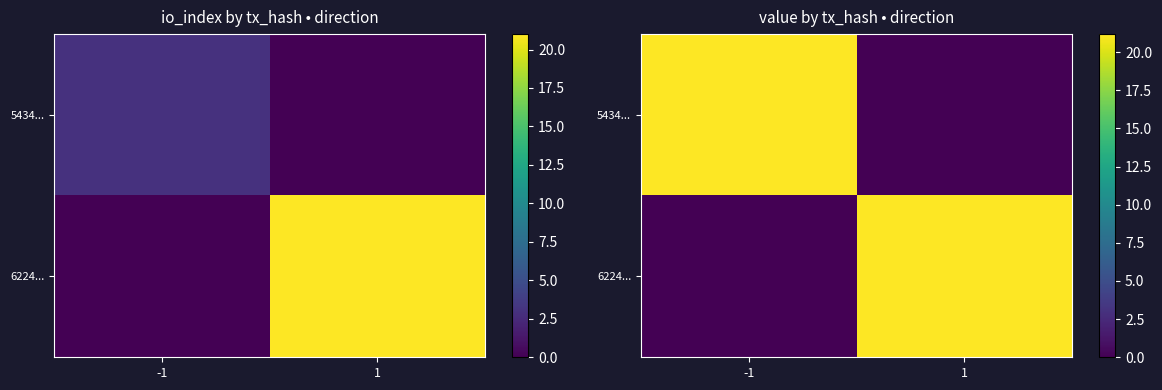

Rank the series at 1 from lowest to highest value.

5434..., 6224...